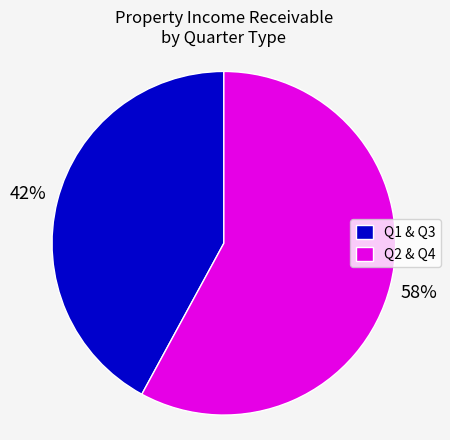

Rank the categories by value from lowest to highest.

Q1 & Q3, Q2 & Q4